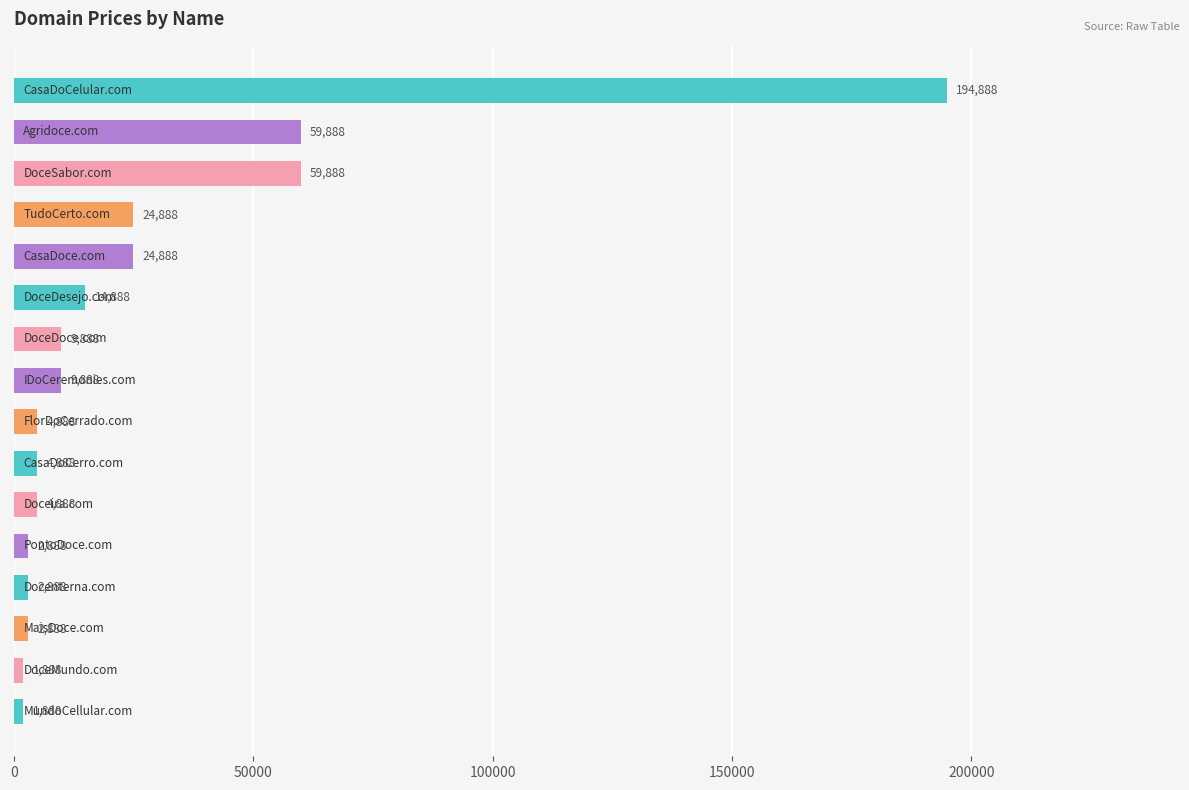

What is the value of the 5th bar from the top?

24888